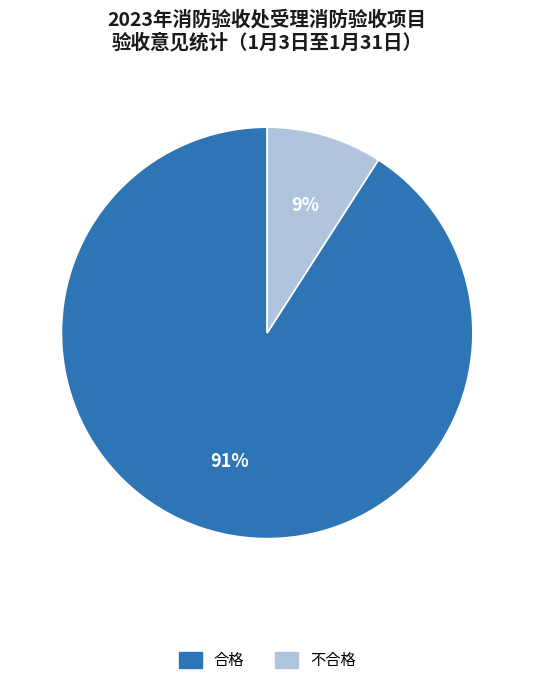

Is 合格 the majority of the pie?

Yes